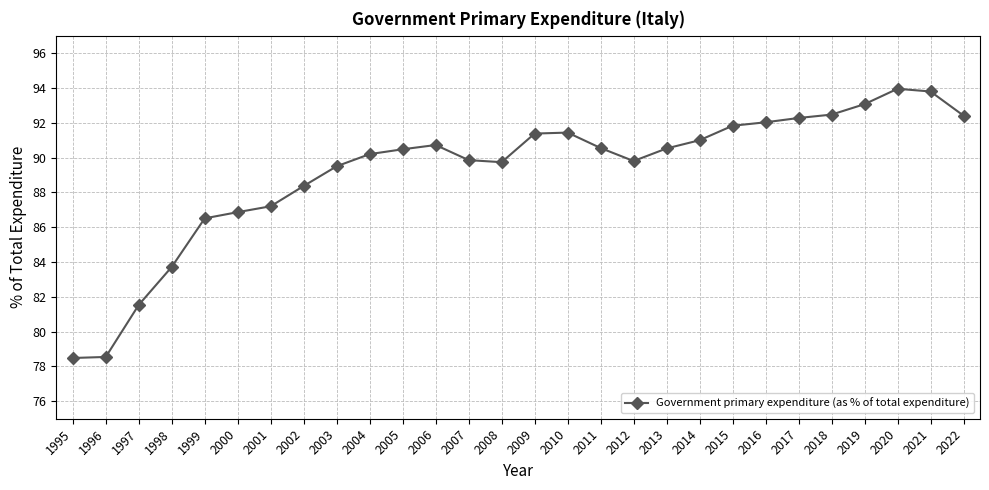

What is the change in value from 2008 to 2018?

+2.7